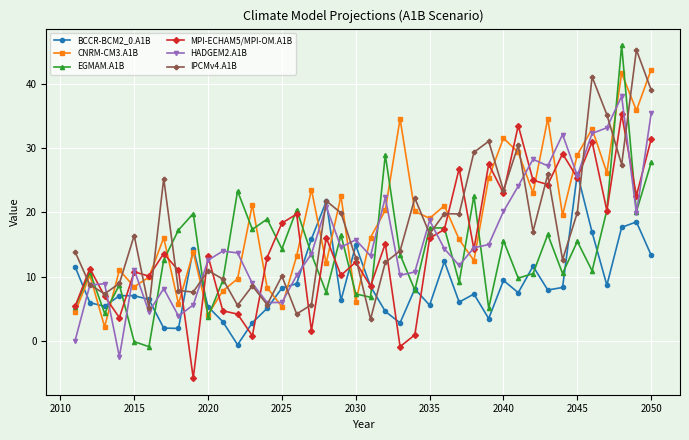

How many interior local valleys does the BCCR-BCM2_0.A1B series have?

11